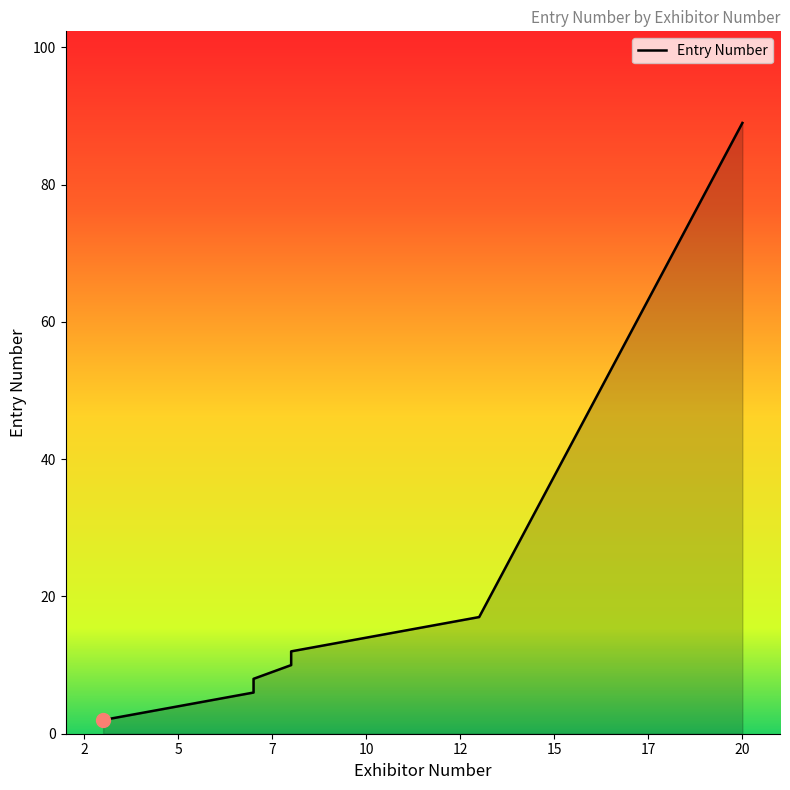

The value at 10 is 9. True or false?

False